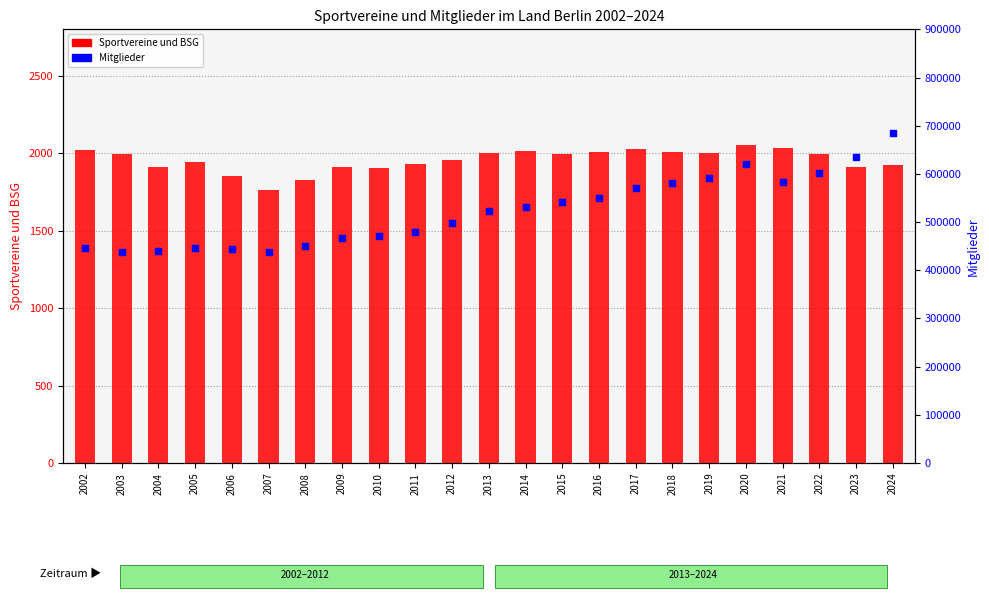

Which series reaches the minimum Y coordinate?

Sportvereine und BSG